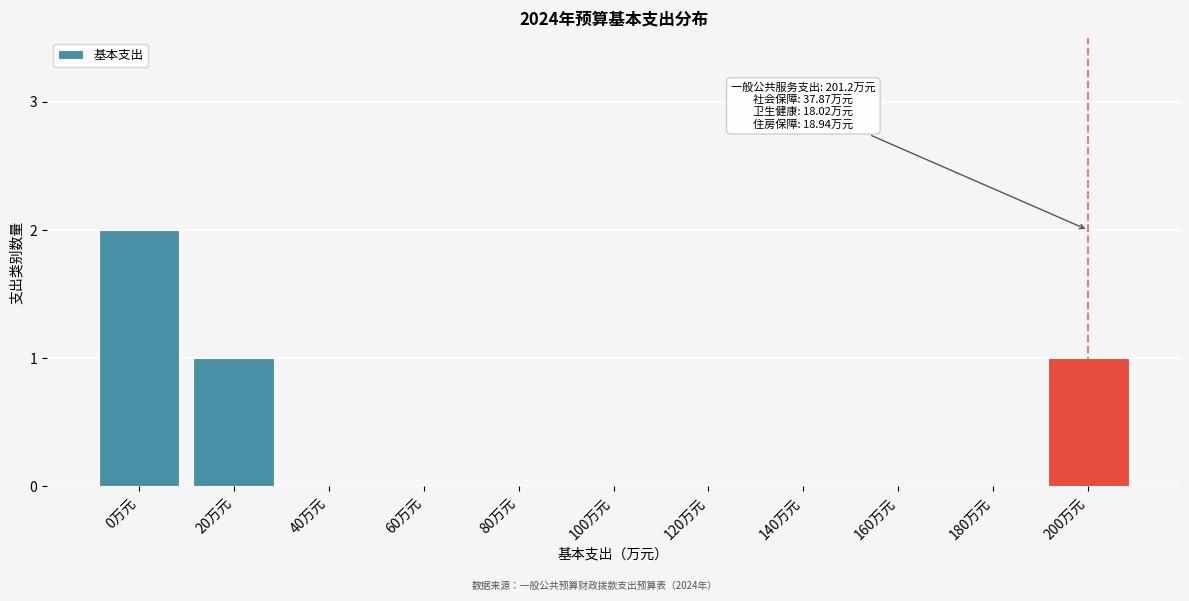

Reading left to right, extract all data points from this chart.

0万元=2	20万元=1	40万元=0	60万元=0	80万元=0	100万元=0	120万元=0	140万元=0	160万元=0	180万元=0	200万元=1